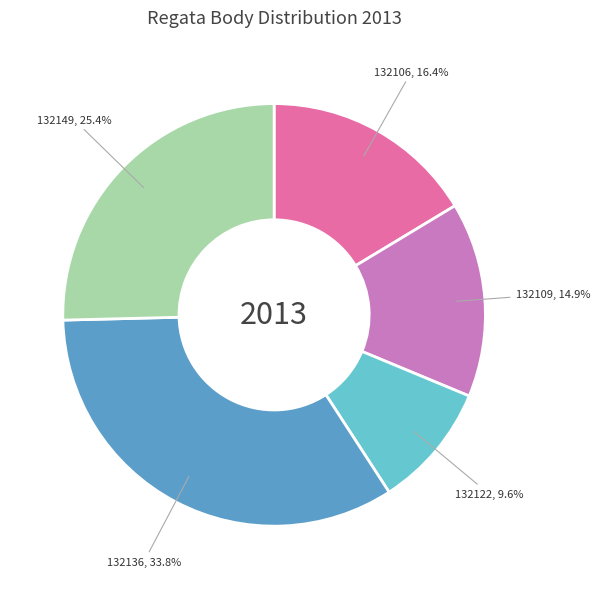

Does any single category account for the majority?

No